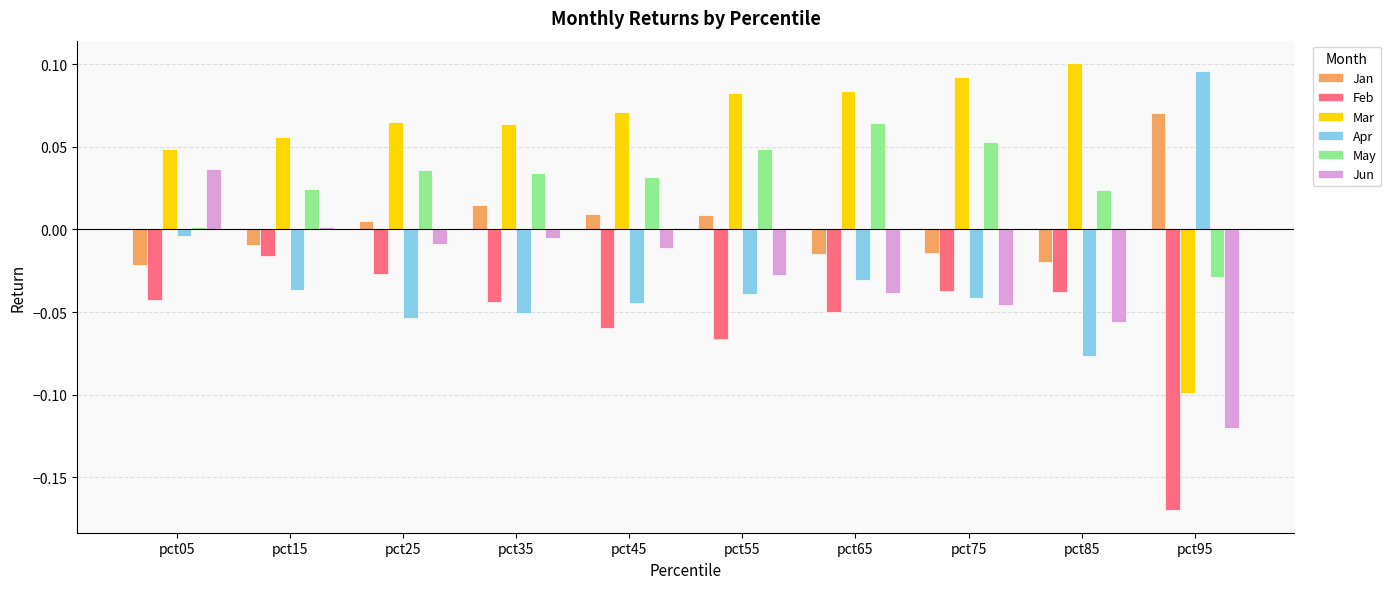

What is the difference between the highest and lowest values at pct95?

0.3